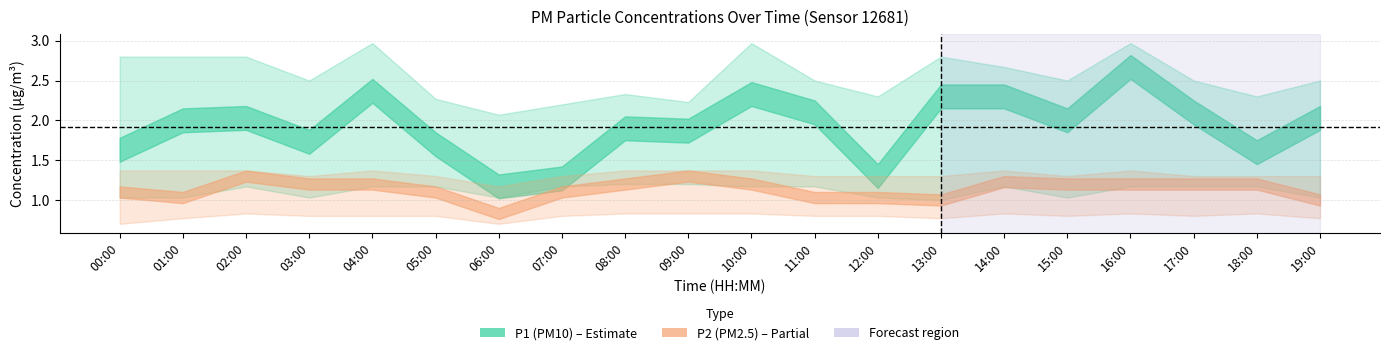

Is the value of P1 at 10:00 greater than the value of P2 at 05:00?

Yes